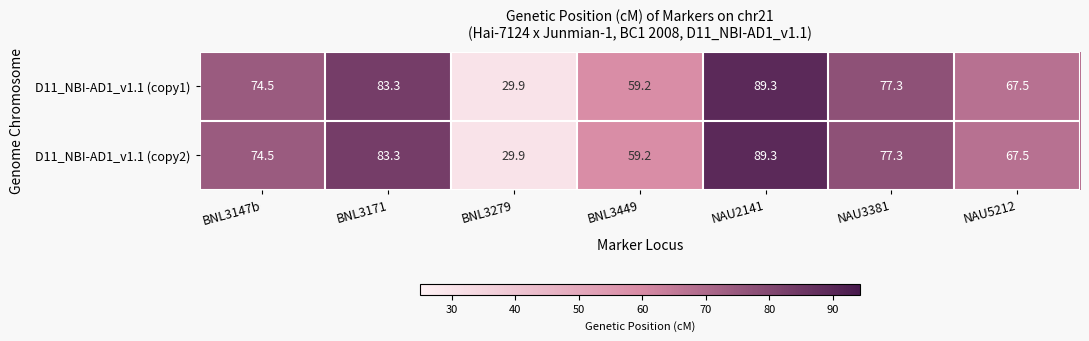

How many distinct data groups are displayed?

2